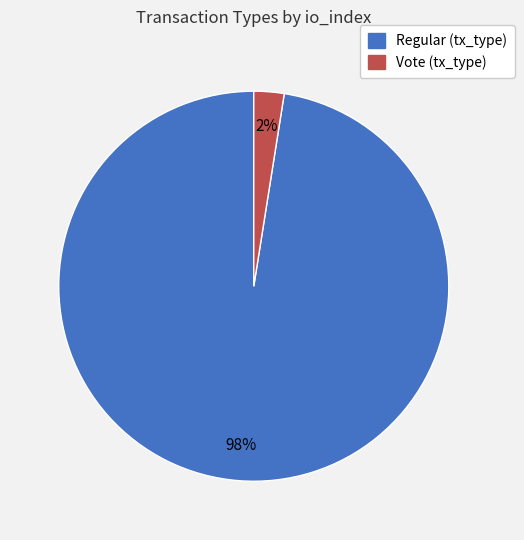

Does any single category account for the majority?

Yes